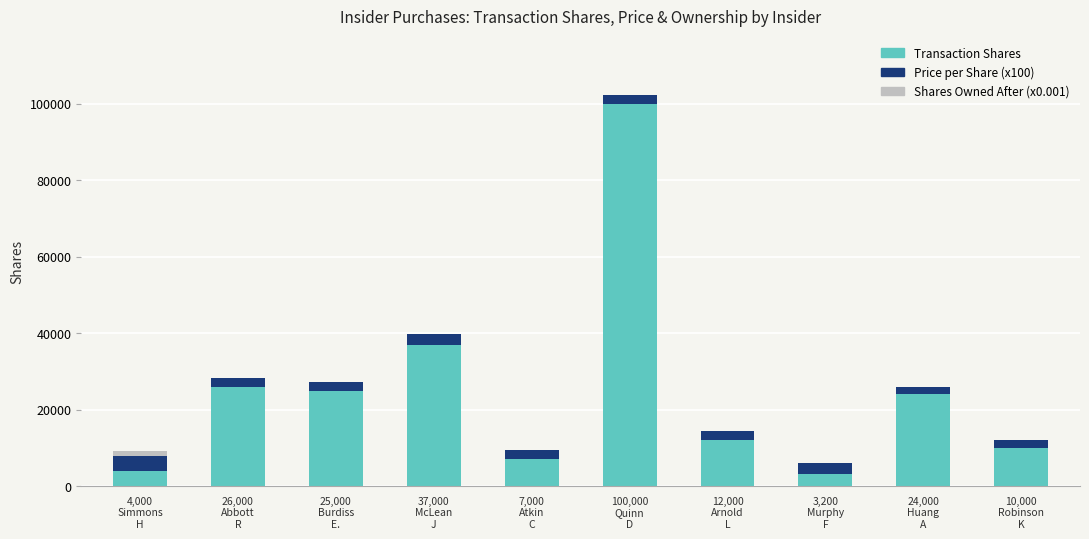

What is the sum of all Transaction Shares values?

248200.0